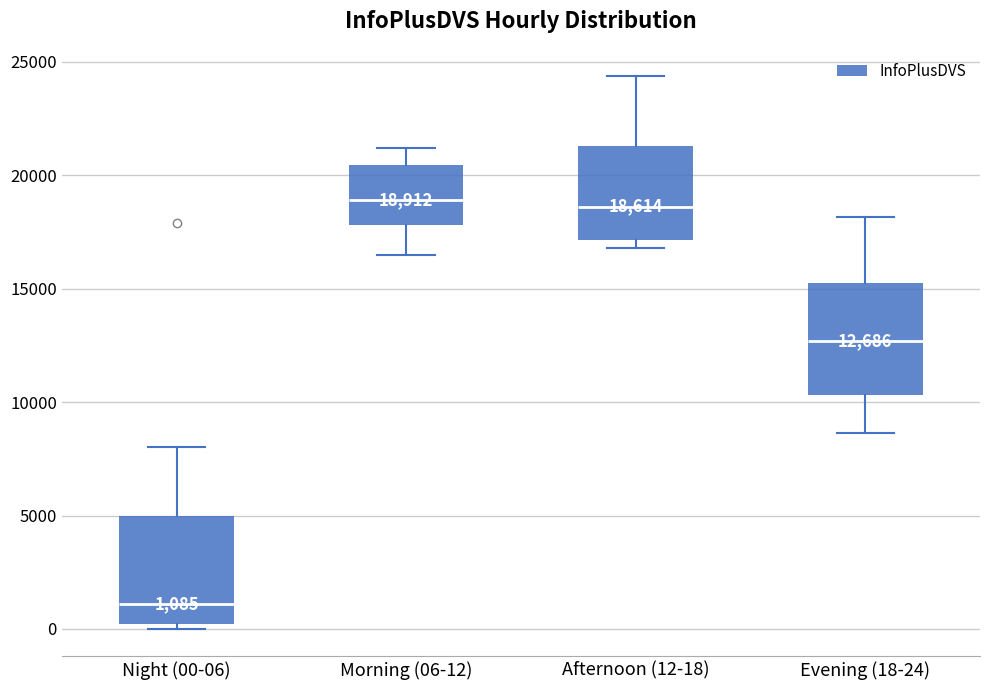

Which box's median line is the lowest?

Night (00-06)